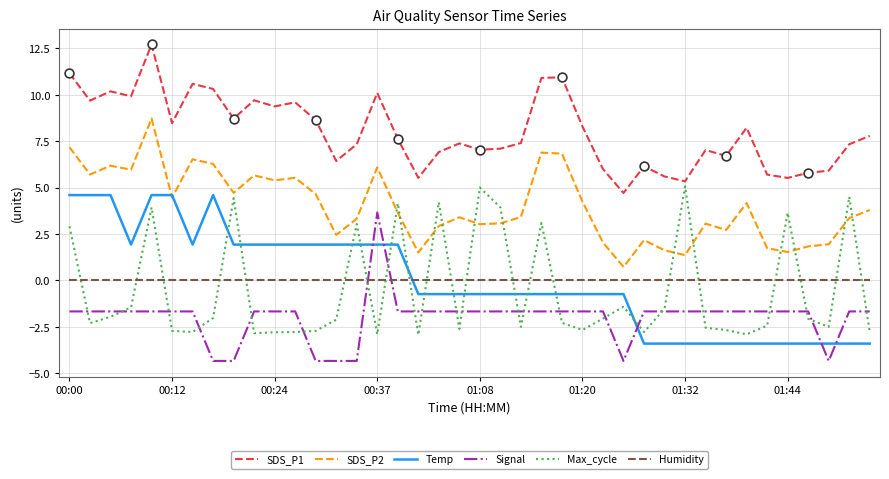

Which series has the largest total across all categories?

SDS_P1